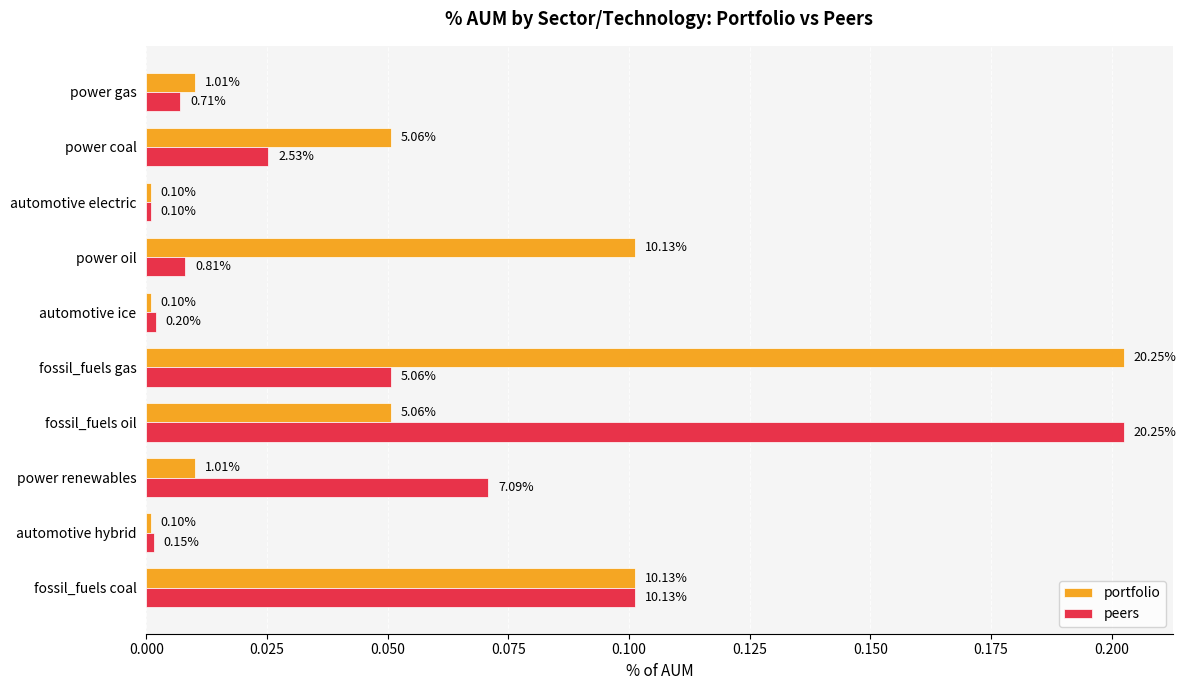

What is the difference between the maximum and minimum values in the portfolio series?

0.2